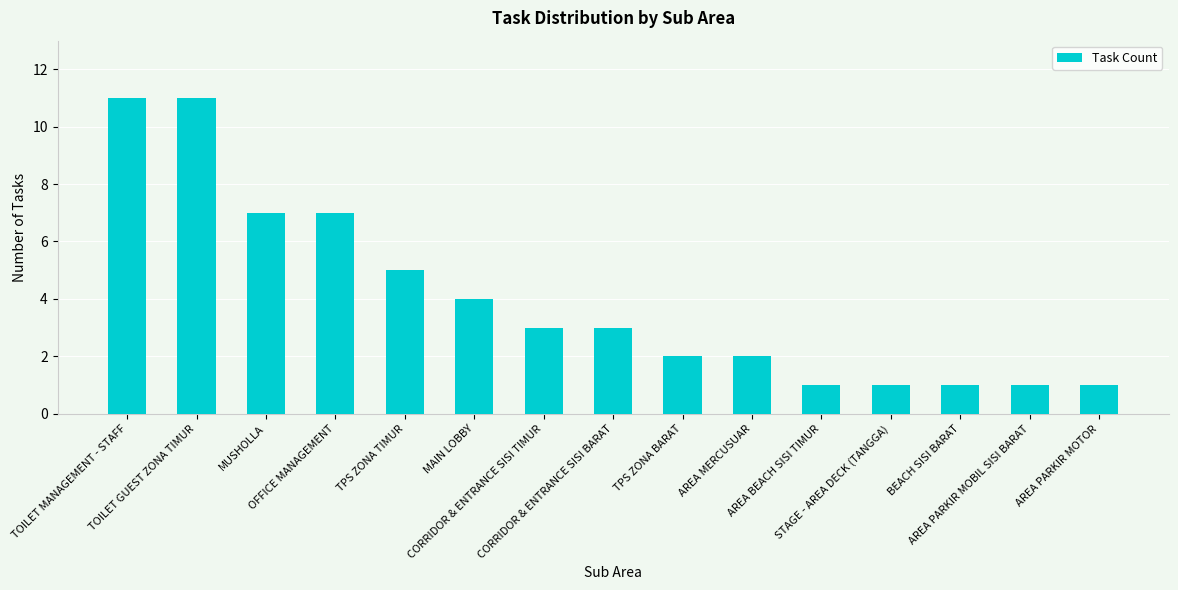

What is the sum of the values at TPS ZONA BARAT and OFFICE MANAGEMENT?

9